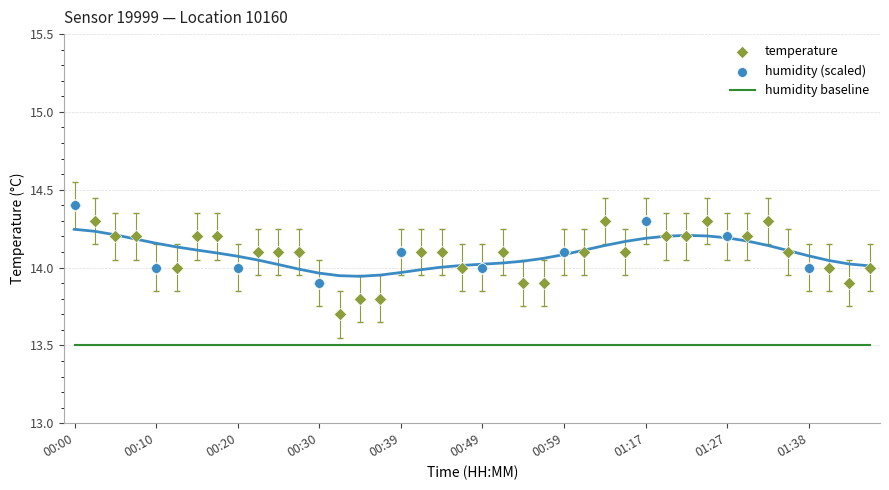

What is the ratio of the value at 00:42 to the value at 01:24?

1.0